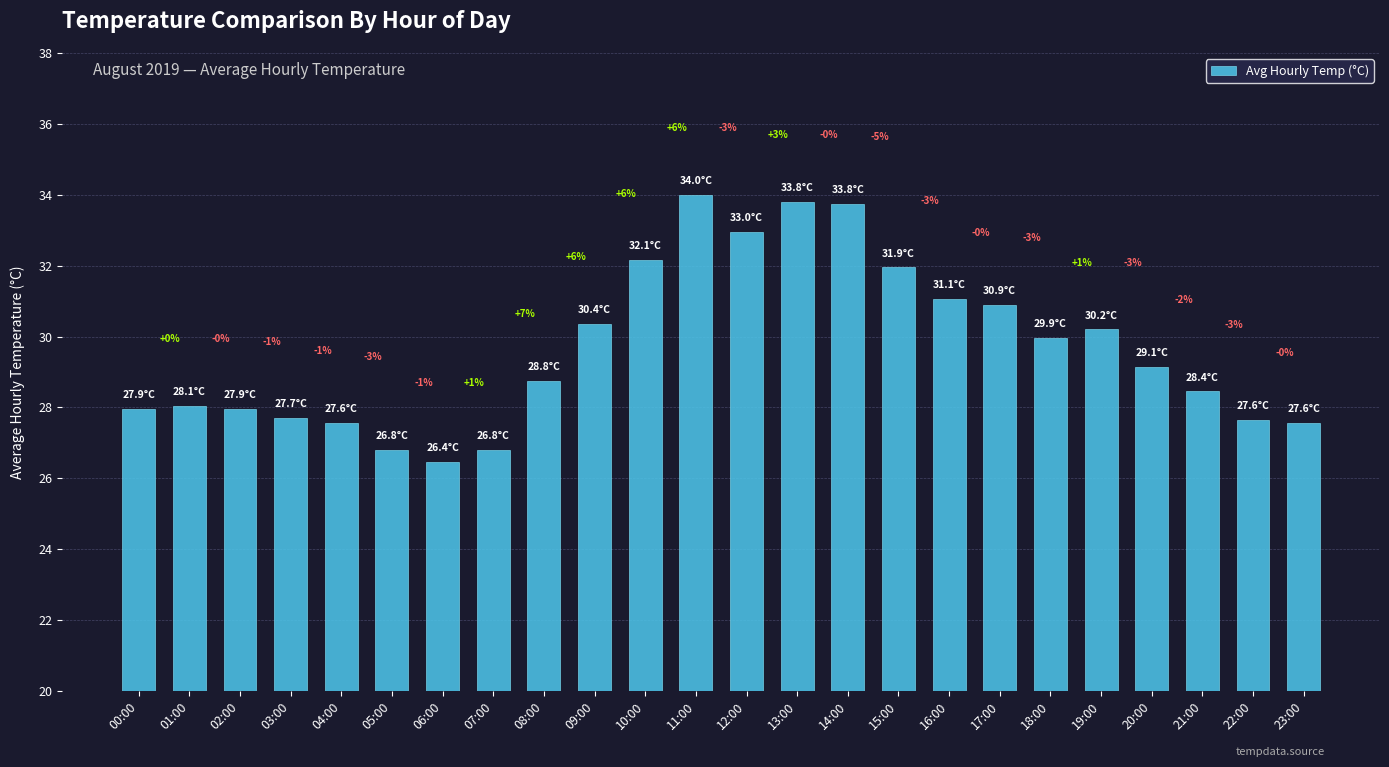

At which label does the data first exceed 29?

09:00